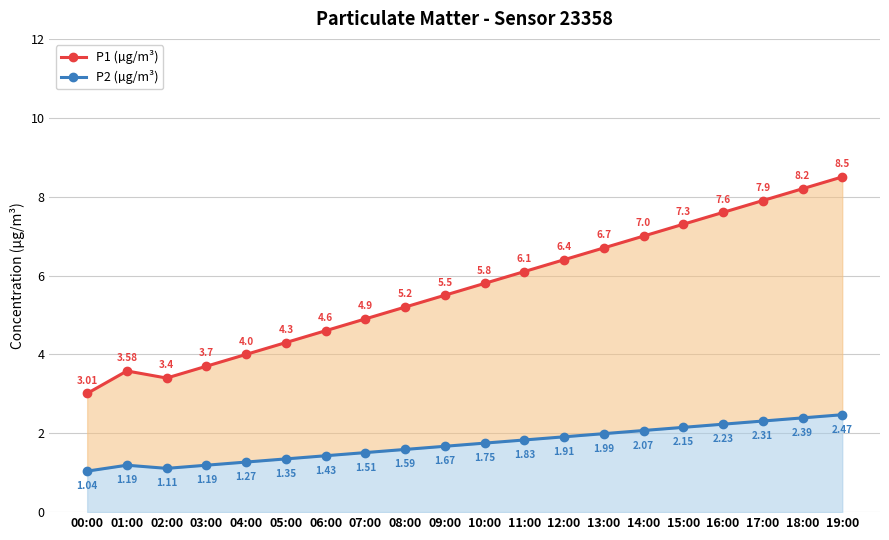

True or false: P1 (µg/m³) and P2 (µg/m³) intersect in this chart.

False